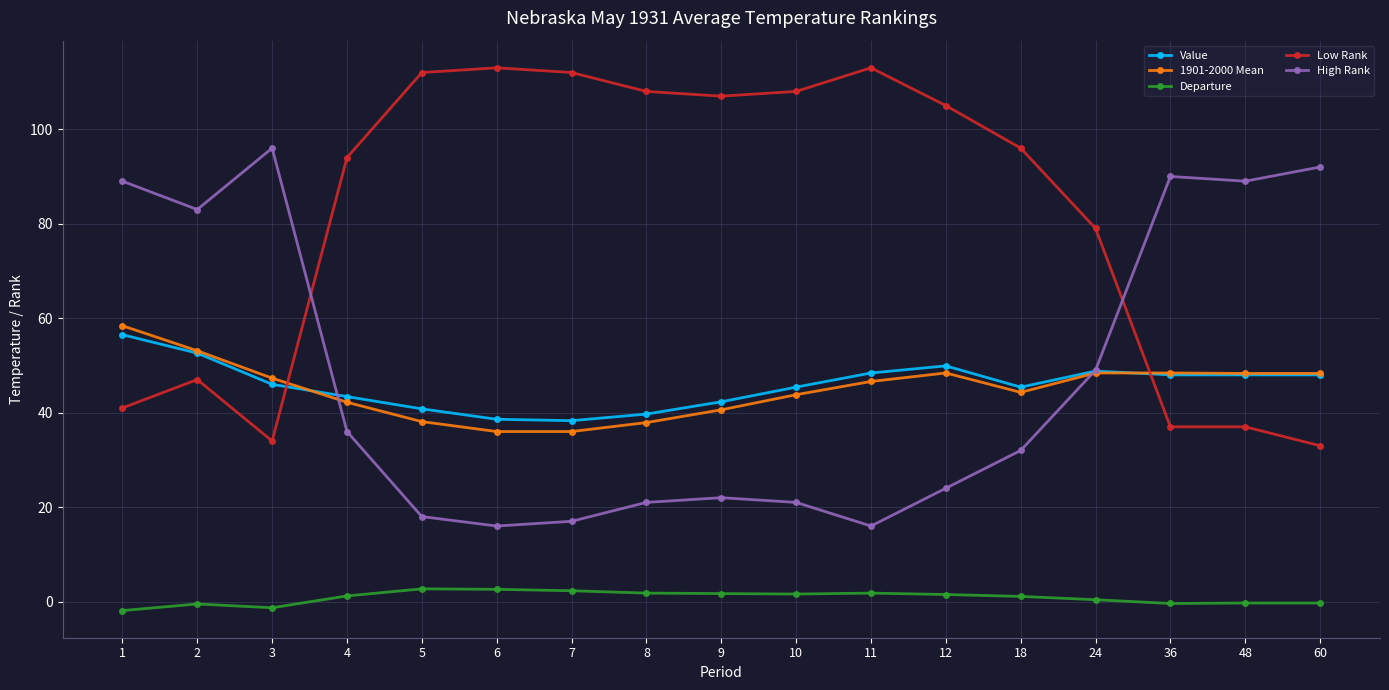

Is the value of Departure at 11 greater than the value of Low Rank at 2?

No